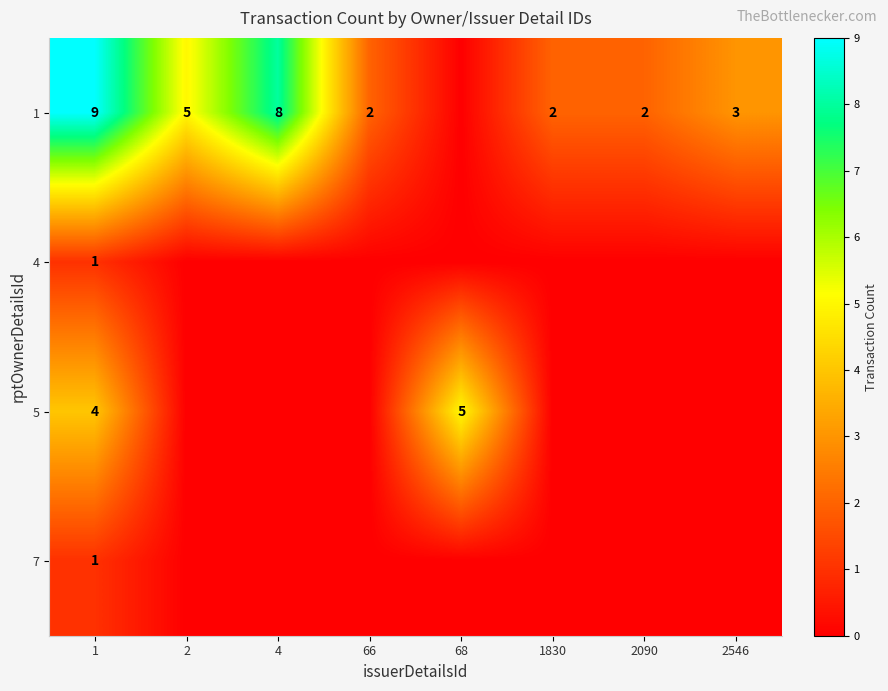

What is the sum of all row_0 values?

31